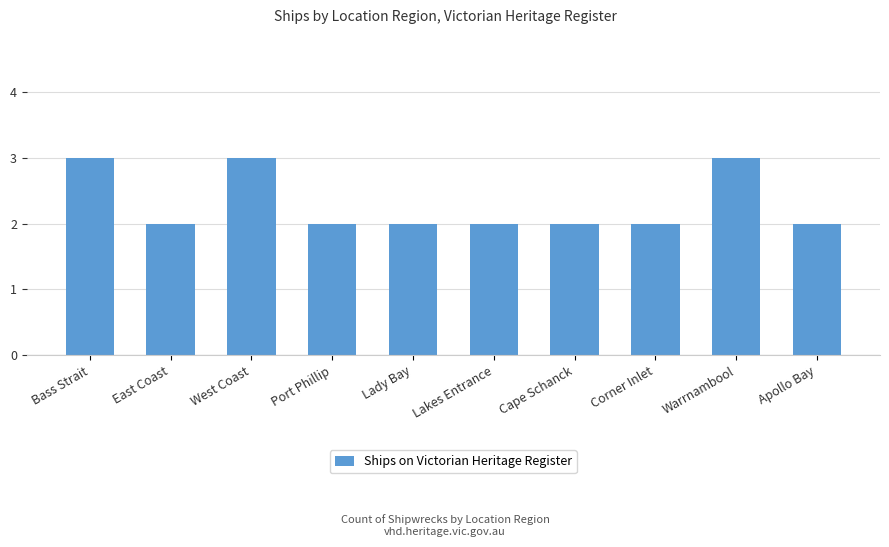

True or false: the data shows 3 at Lady Bay.

False